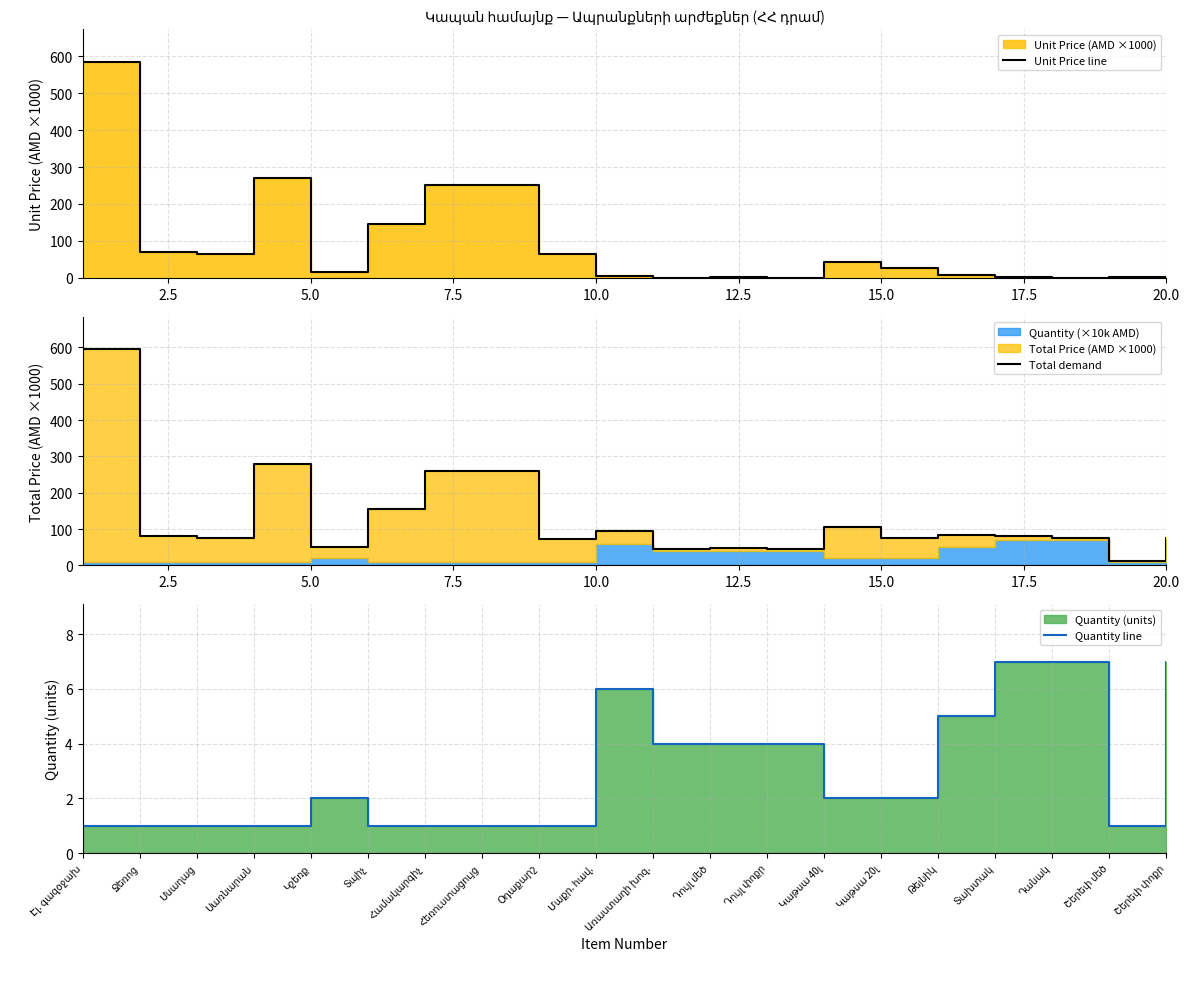

At how many categories does at least one series exceed 385?

1